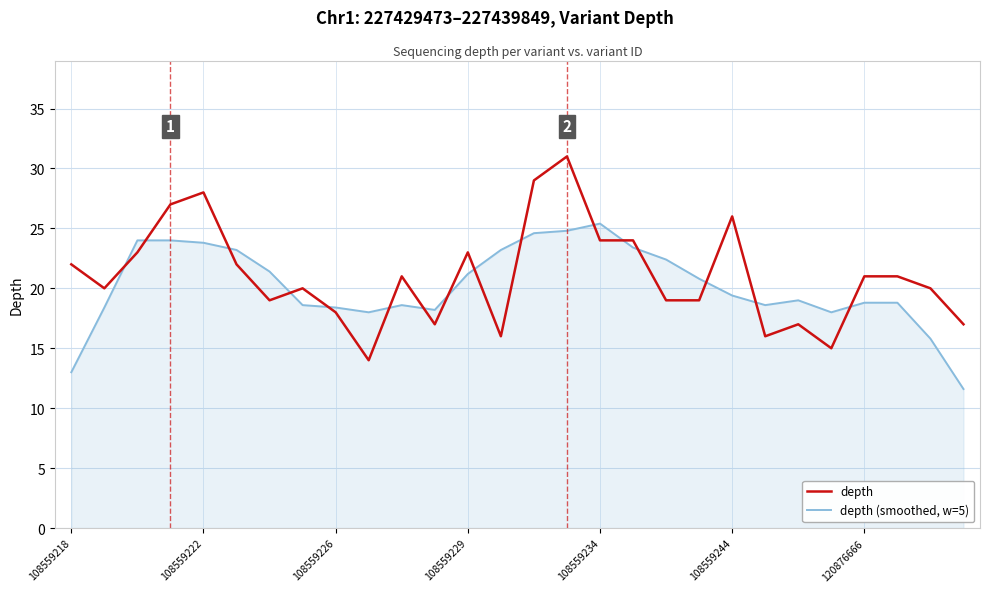

What is the difference between the maximum and minimum values in the depth (smoothed, w=5) series?

13.8